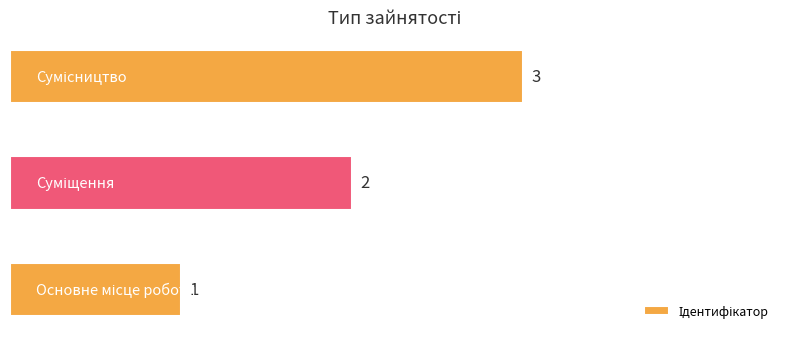

Count the number of categories in the chart.

3